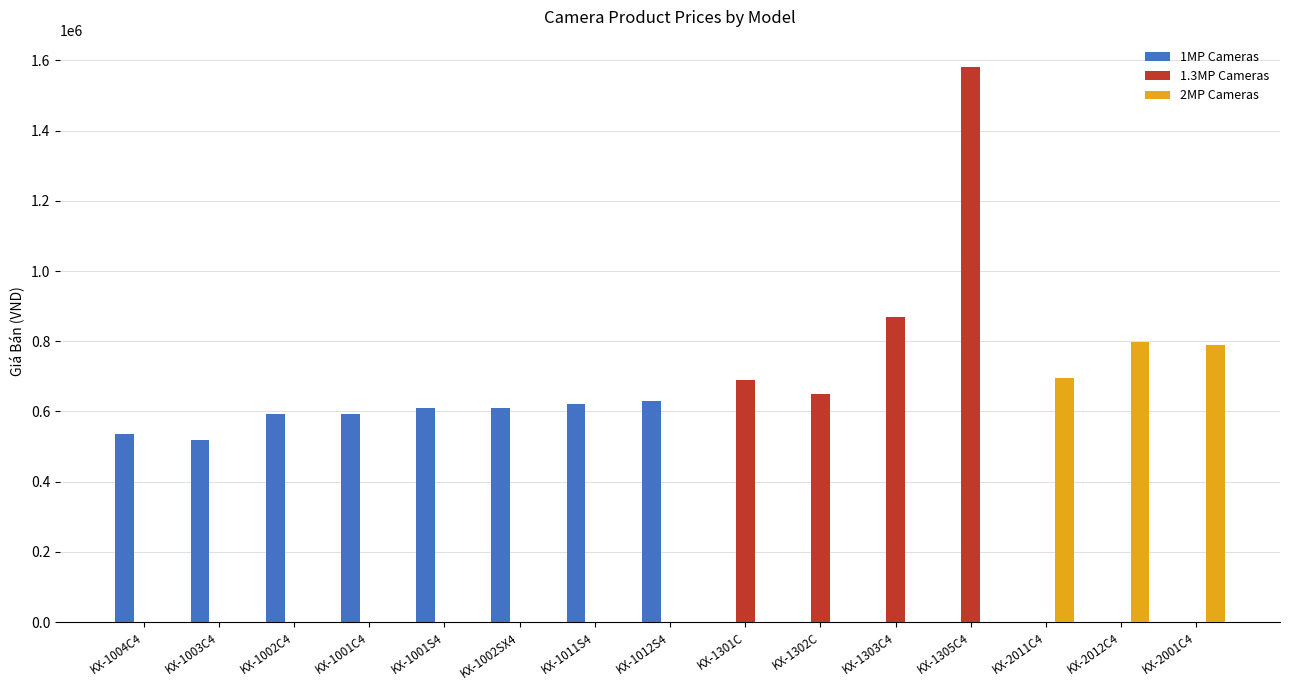

What is the highest value of the 1.3MP Cameras series?

1580000